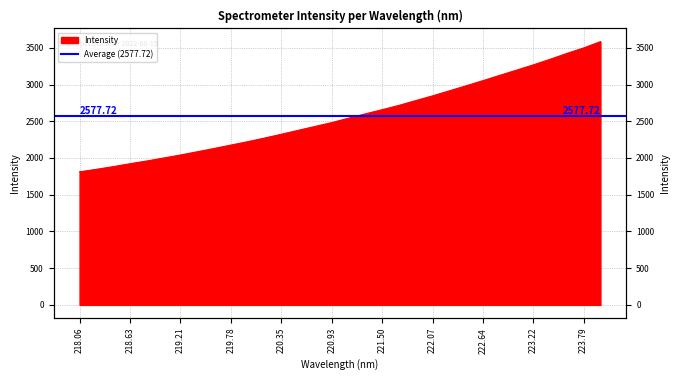

What is the ratio of the value at 219.7801 to the value at 219.0156?

1.1